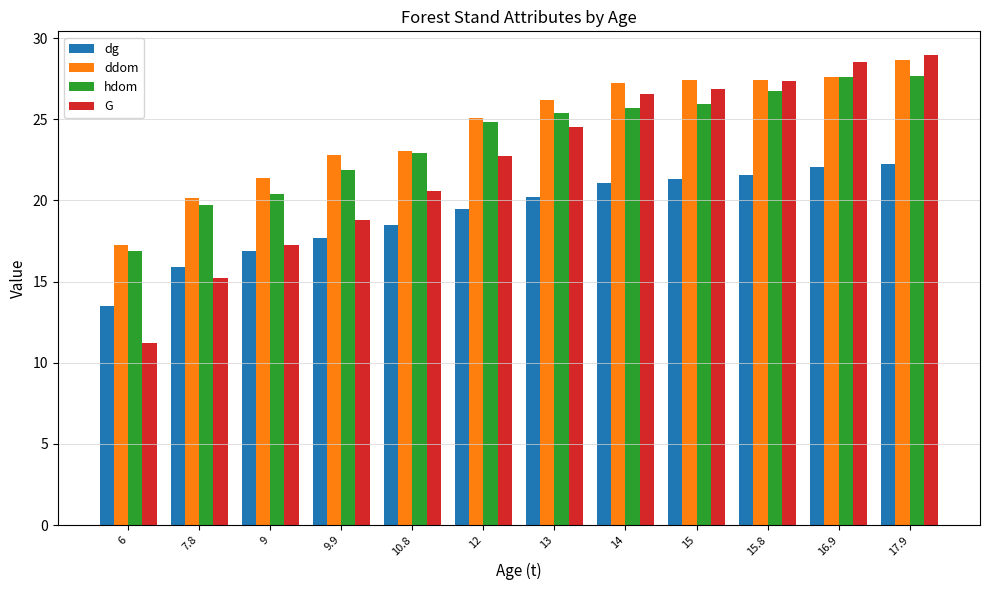

What is the spread (max minus min) of values at 13?

6.0